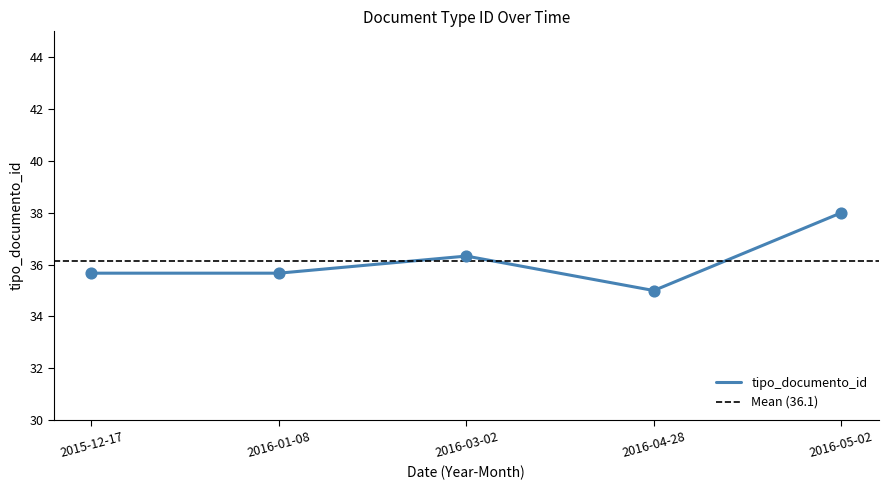

What is the ratio of the value at 2016-05-02 to the value at 2016-03-02?

1.0